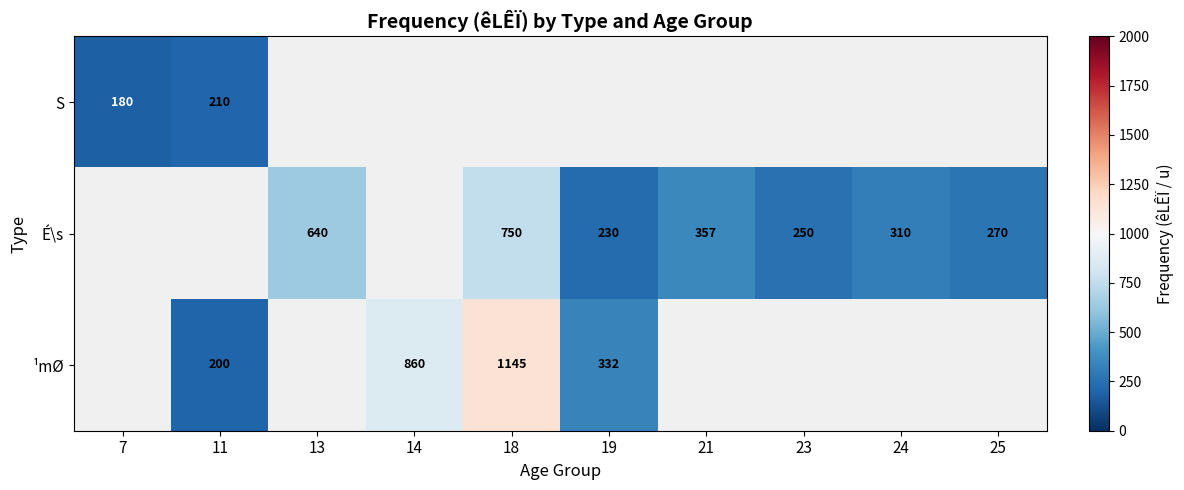

True or false: ¹mØ has a value of 332 at 19.

True